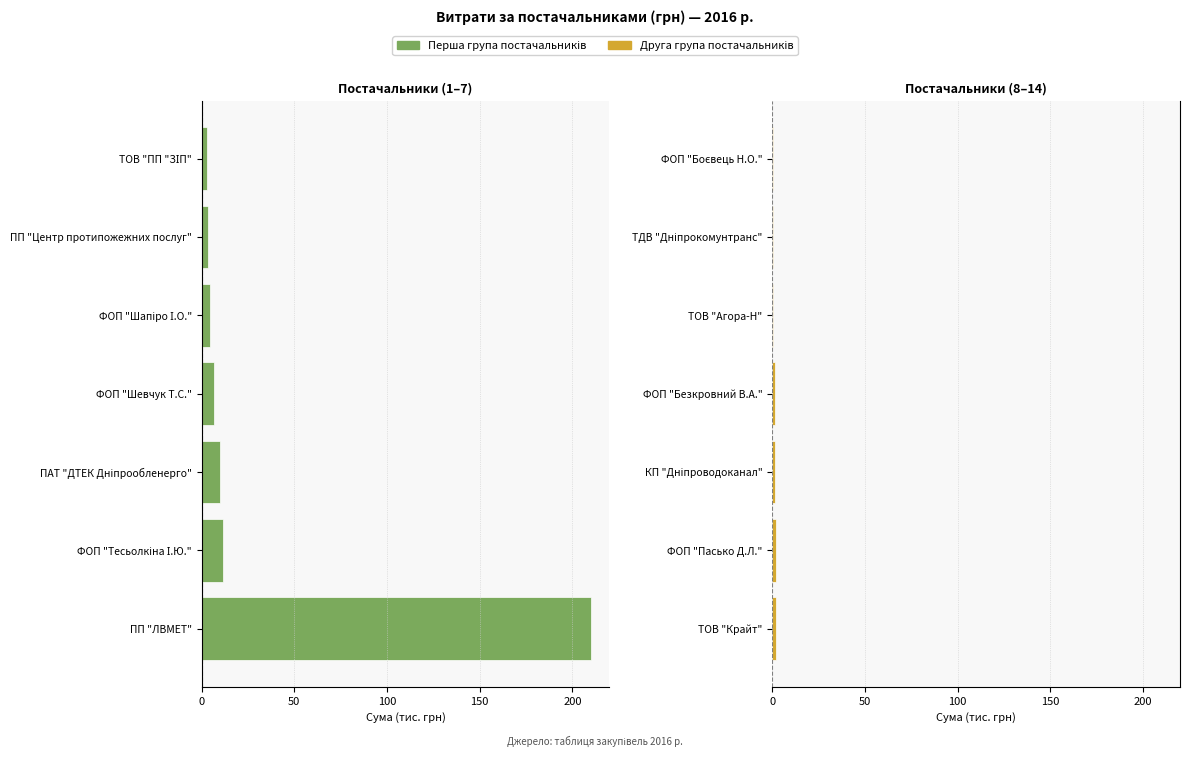

How many bars are there in total?

14